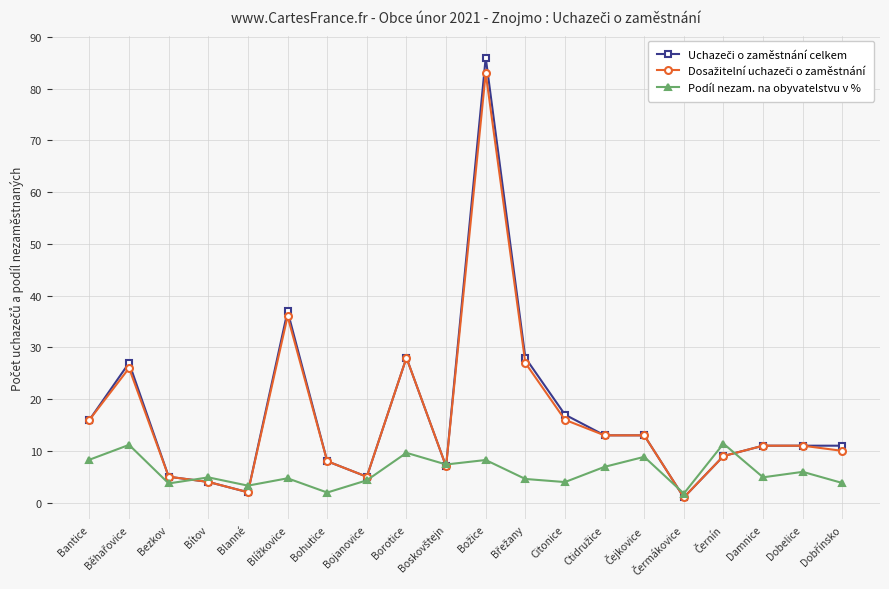

What is the label of the 2nd point from the right?

Dobelice